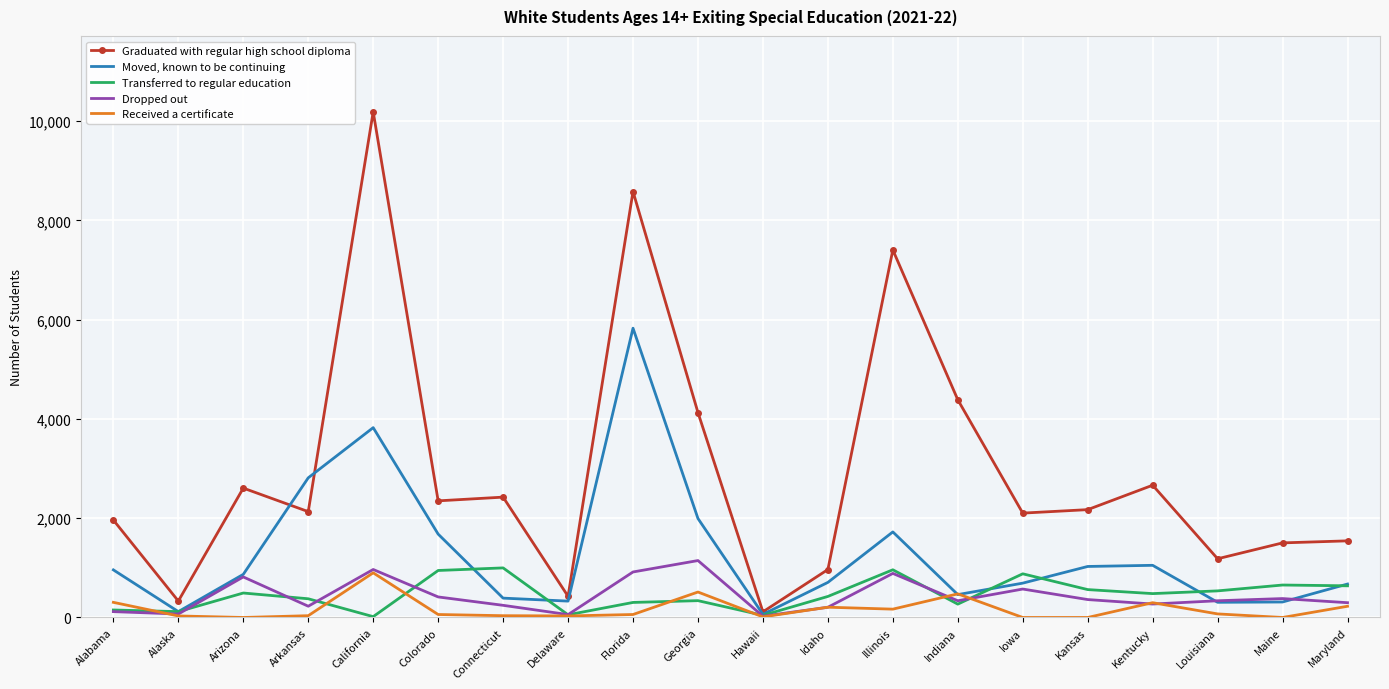

At which category does the chart reach its peak across all series?

California